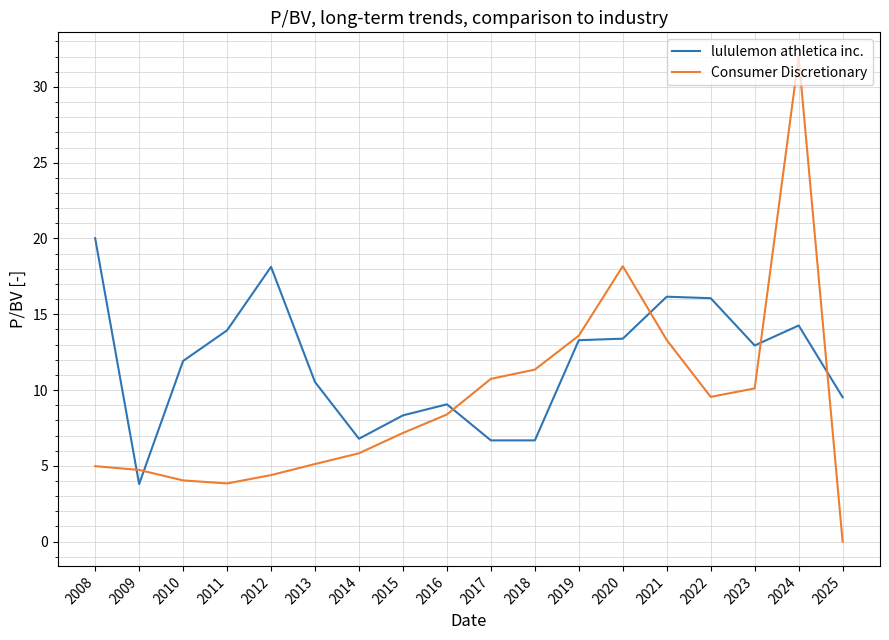

Which series has the widest spread of values?

Consumer Discretionary